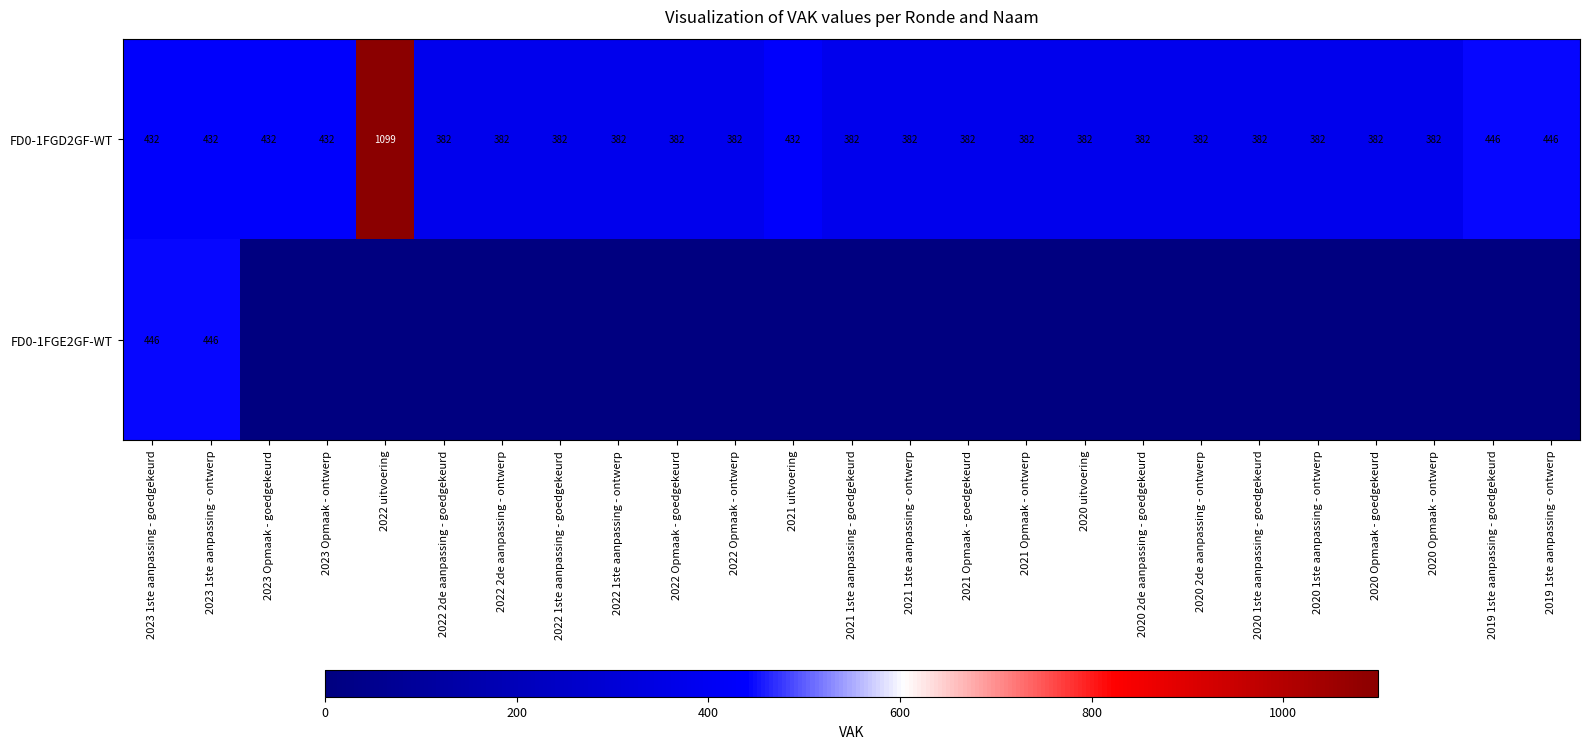

What is the total value across all series at 2023 1ste aanpassing - ontwerp?

878